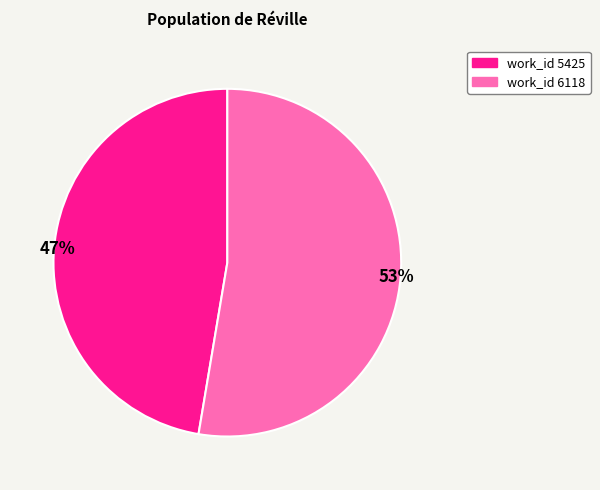

Do work_id 5425 and work_id 6118 together represent more than half of the pie?

Yes